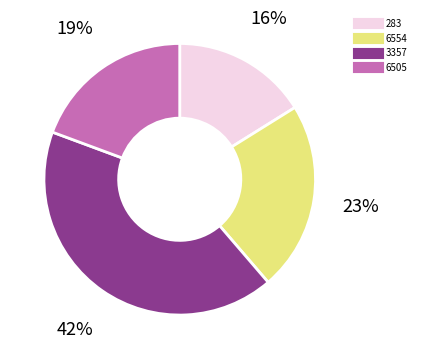

Which category has the smallest portion of the pie?

283